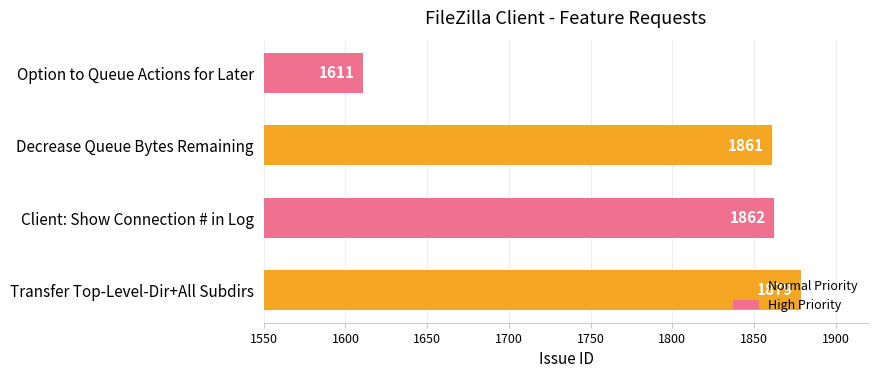

What is the average value?

1803